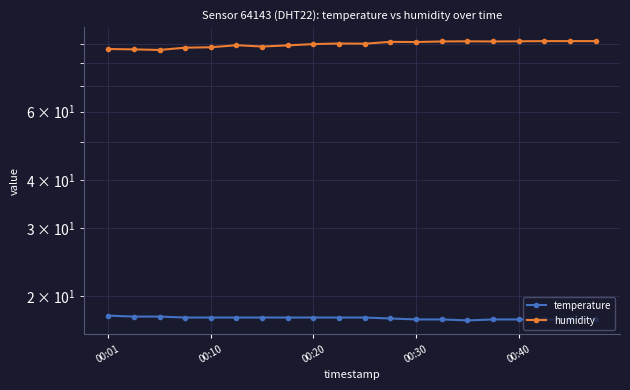

What is the difference between the maximum and minimum values in the humidity series?

4.7